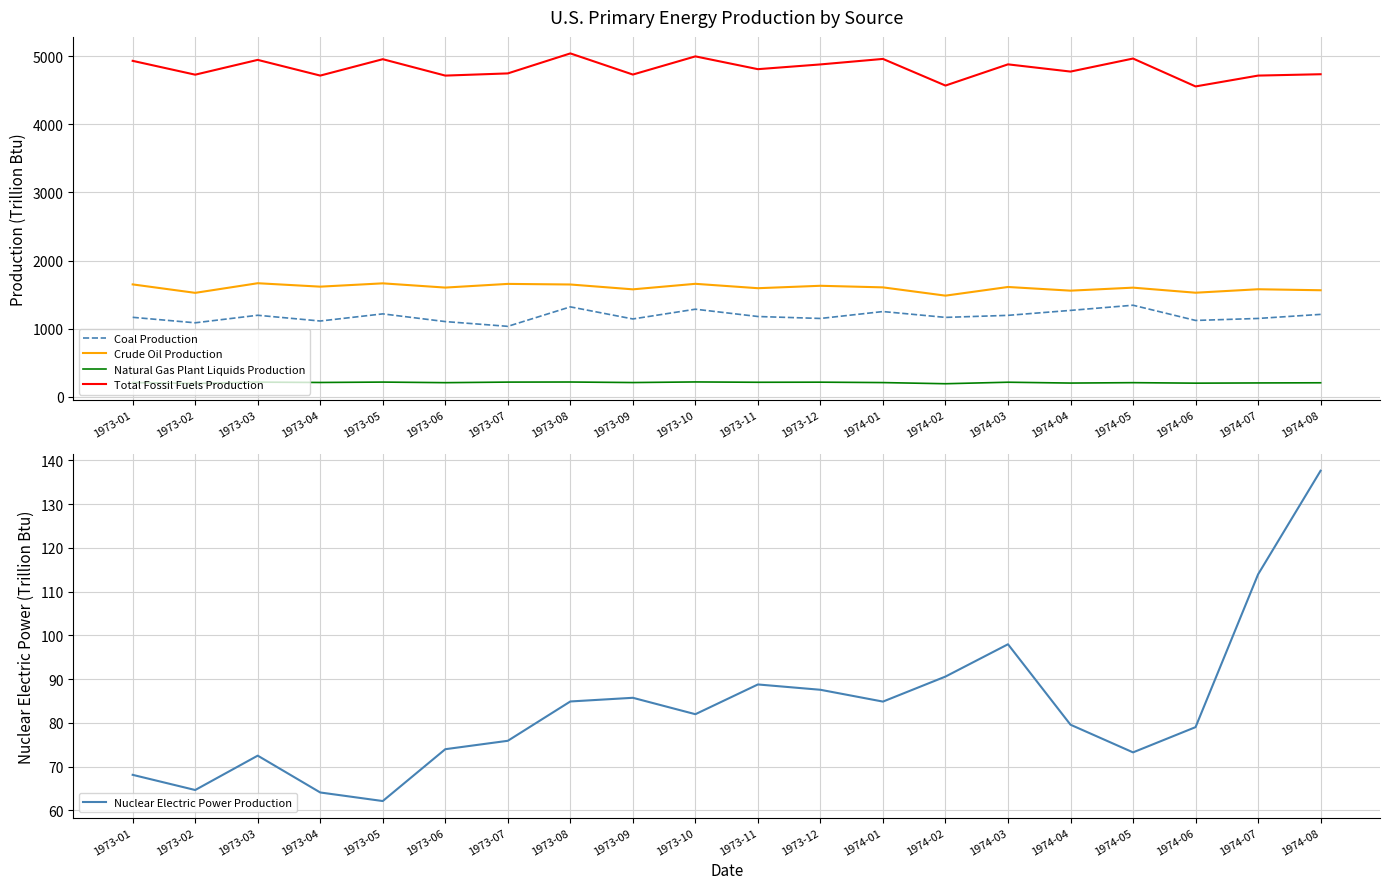

What is the smallest value displayed?

62.1